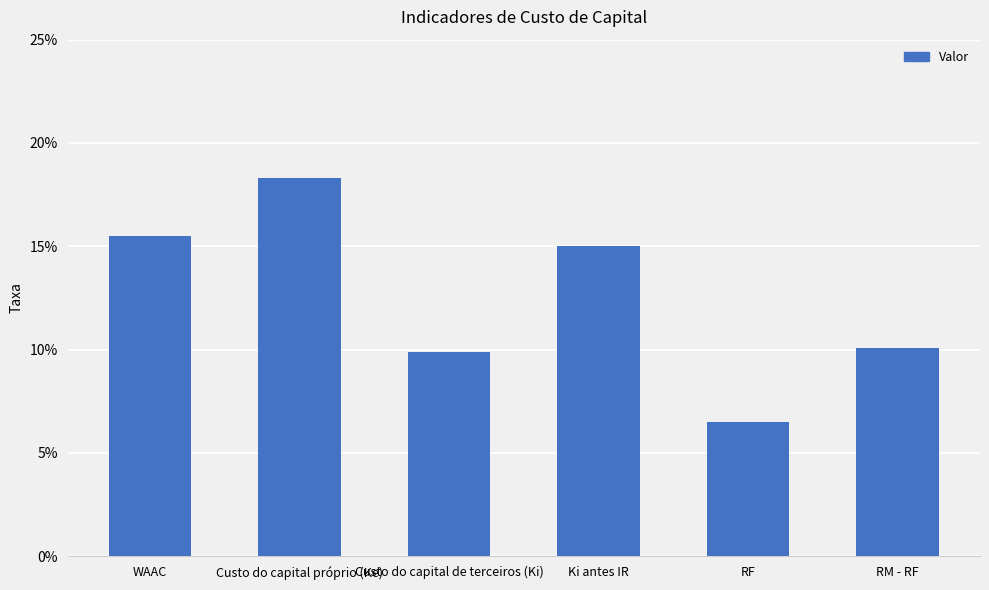

How many values are between 0 and 1?

6